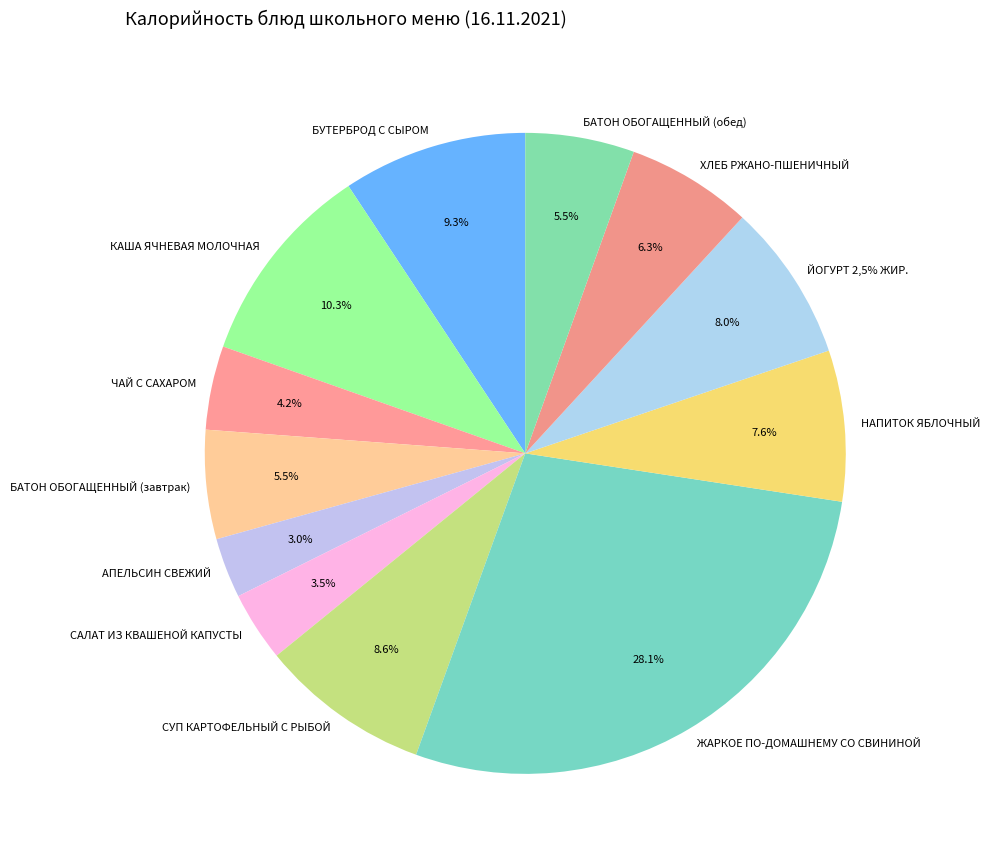

Approximately how many times larger is the value at БАТОН ОБОГАЩЕННЫЙ (завтрак) compared to ЙОГУРТ 2,5% ЖИР.?

0.7